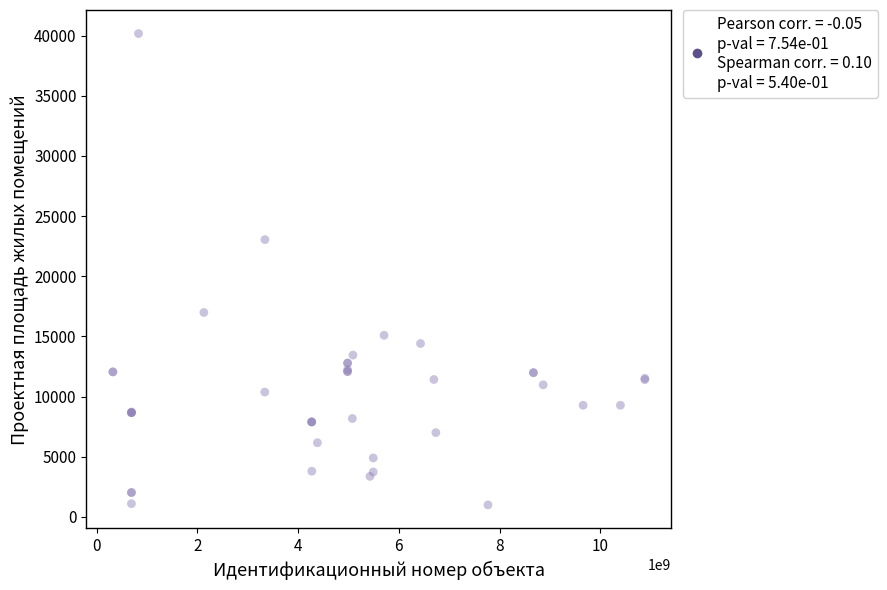

What Y value in the scatter plot is closest to 20584?

23048